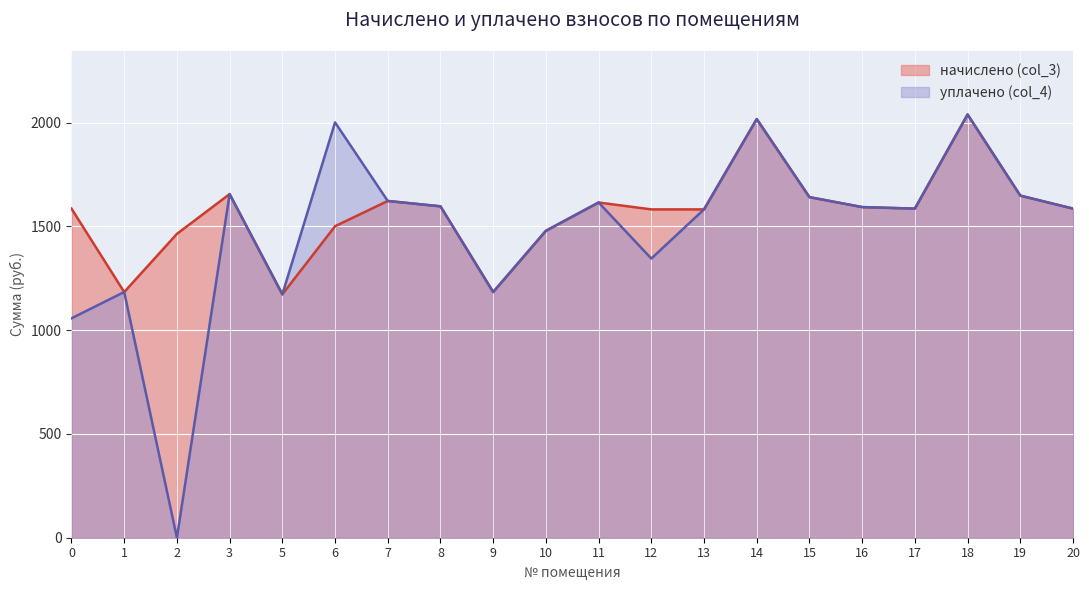

Reading left to right, what are all the values shown in this chart?

начислено (col_3): 0=1585.4	1=1183.5	2=1463.7	3=1655.5	5=1172.5	6=1500.6	7=1622.3	8=1596.5	9=1183.5	10=1478.5	11=1614.9	12=1581.7	13=1581.7	14=2016.8	15=1640.7	16=1592.8	17=1585.4	18=2038.9	19=1648.1	20=1585.4
уплачено (col_4): 0=1056.9	1=1183.6	2=0.0	3=1655.5	5=1172.5	6=2000.8	7=1622.3	8=1596.5	9=1183.5	10=1478.5	11=1614.9	12=1344.9	13=1581.7	14=2016.8	15=1640.7	16=1592.8	17=1585.4	18=2038.9	19=1648.1	20=1585.4